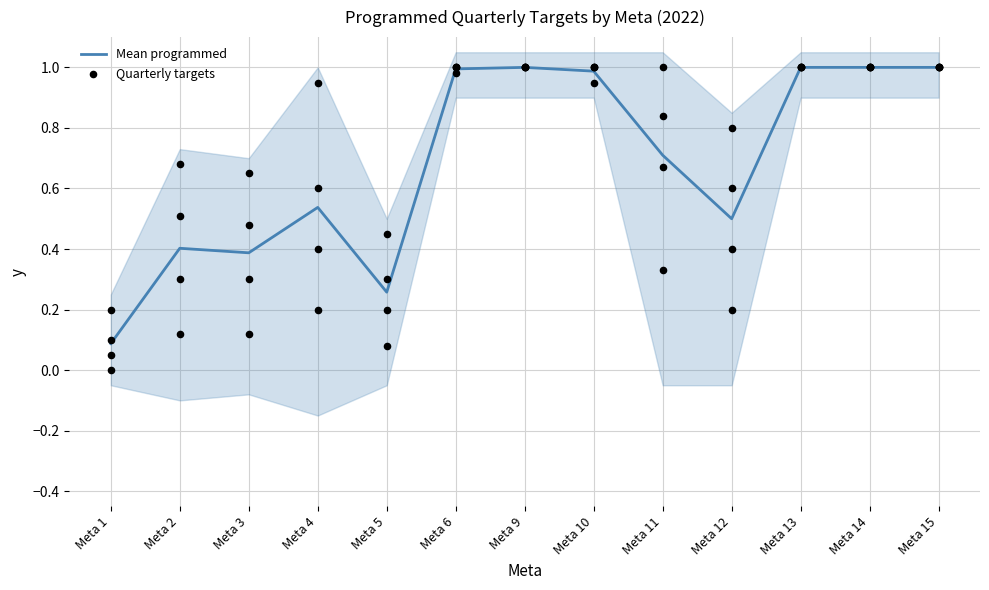

Which has a higher value, Meta 4 or Meta 15?

Meta 15